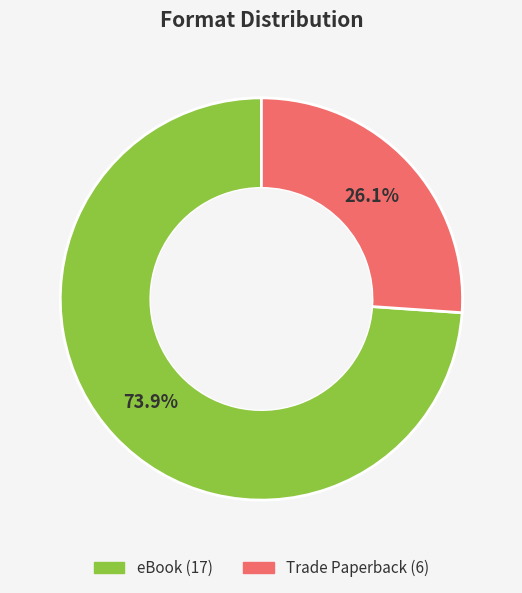

Which slice is the largest?

eBook